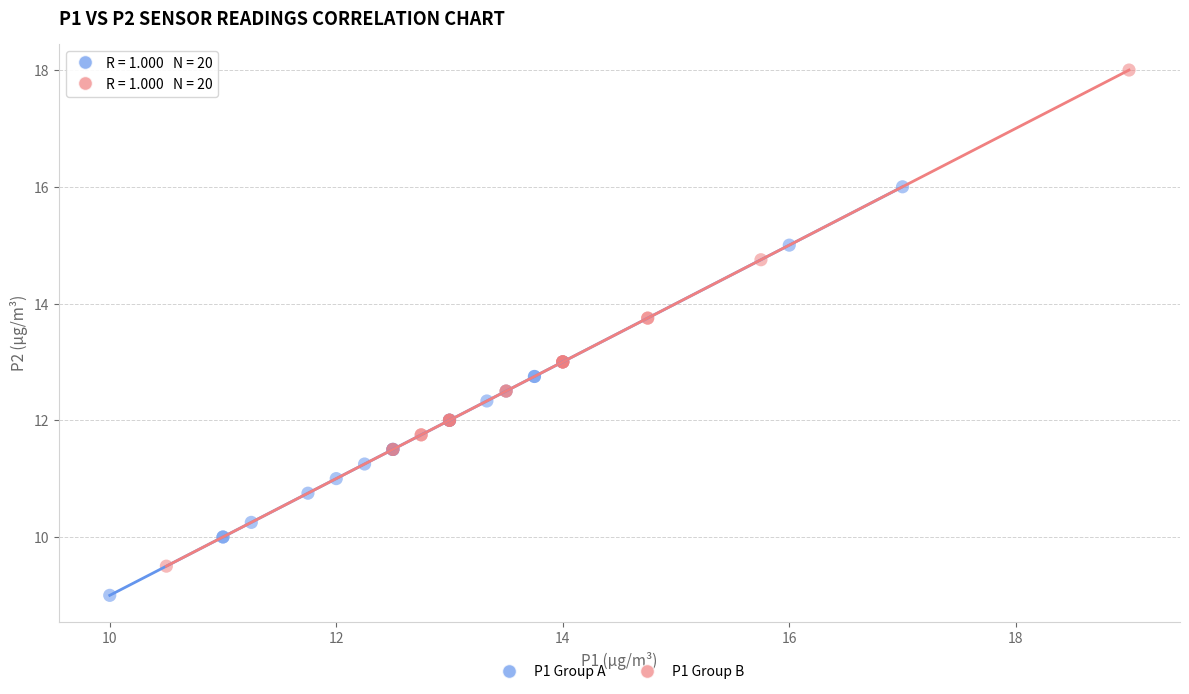

Which series has the widest spread of Y values?

P1 Group B